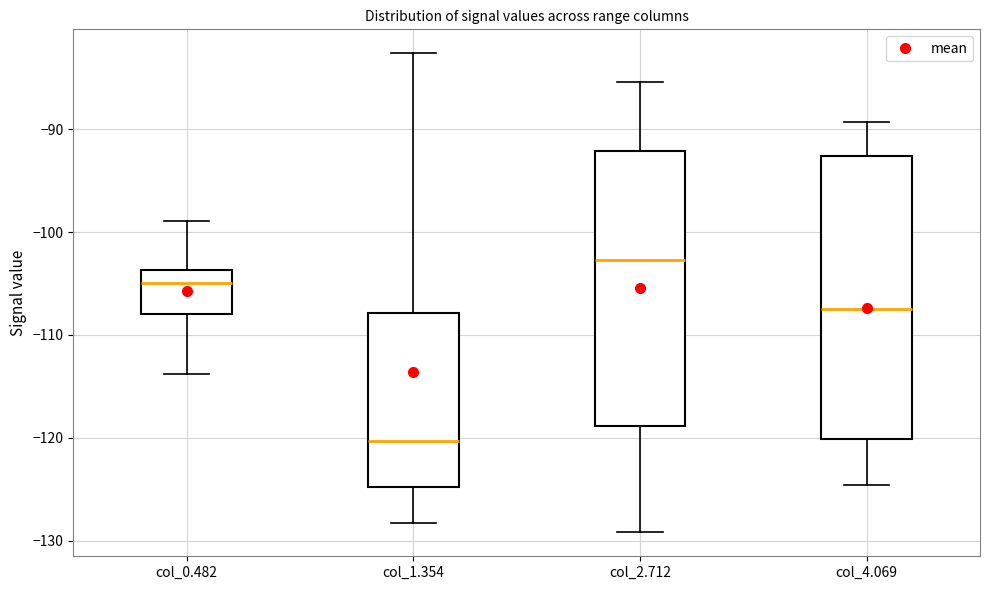

Reading left to right, read every box against the y-axis: the position of its median line, the range the box covers, and the ends of its whiskers. The values are not printed on the chart, so give them approximately, as read against the axis.

col_0.482: median -105, box -108 to -104, whiskers -114 to -99
col_1.354: median -120, box -125 to -108, whiskers -128 to -83
col_2.712: median -103, box -119 to -92, whiskers -129 to -85
col_4.069: median -107, box -120 to -93, whiskers -125 to -89